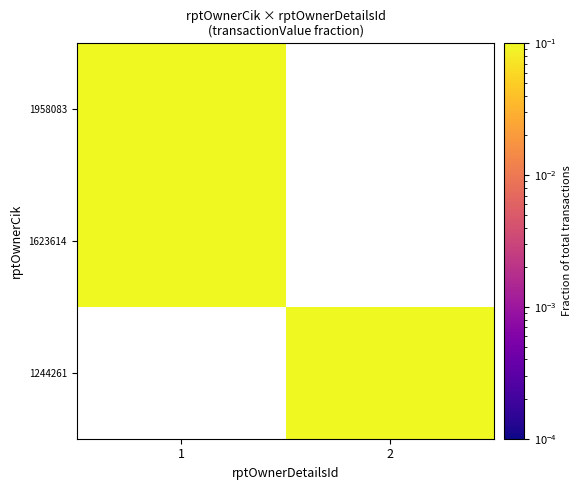

Count the number of data series in this chart.

3